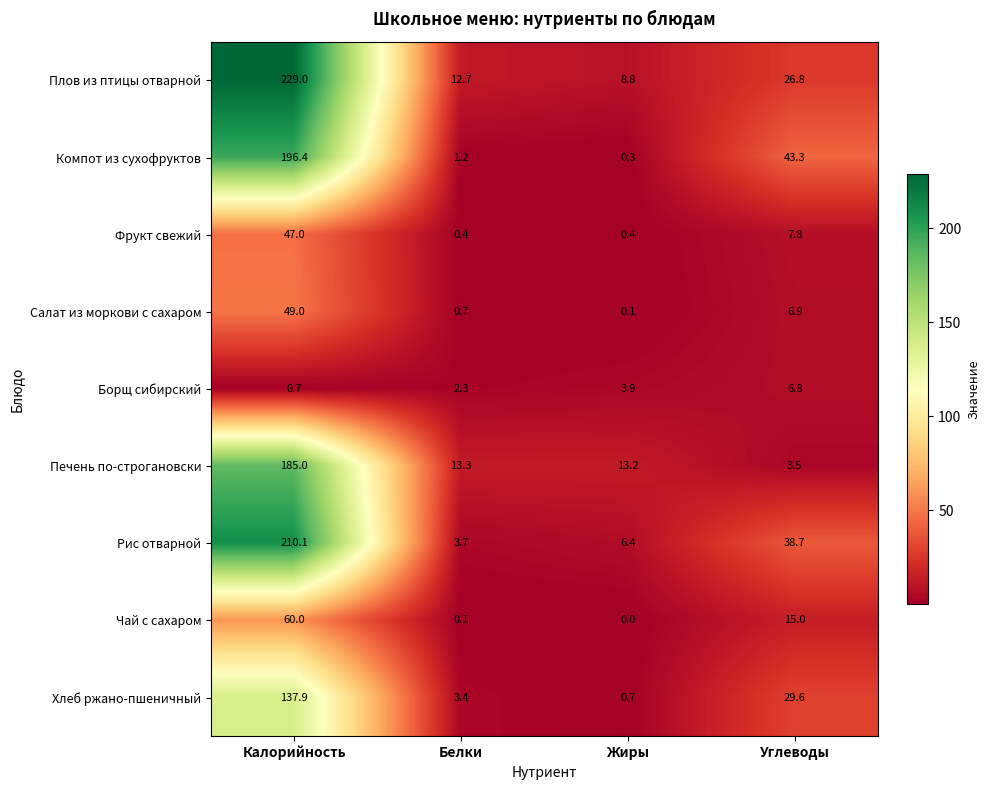

At which label does Хлеб ржано-пшеничный reach its peak?

Калорийность